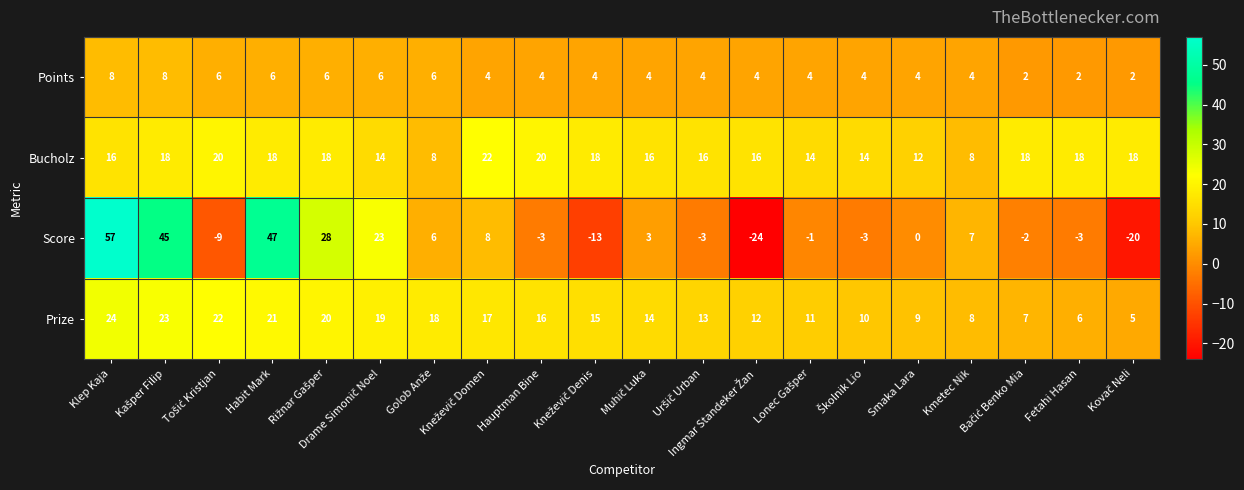

What is the sum of all Points values?

92